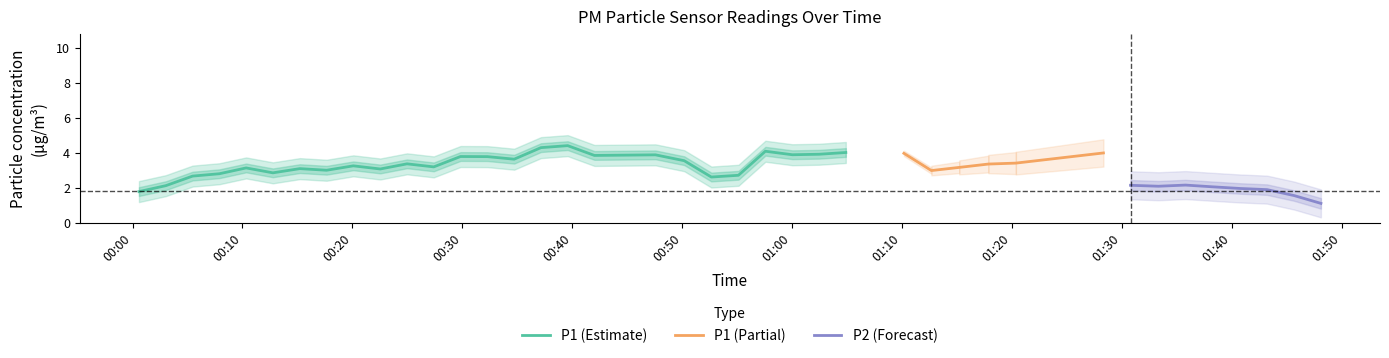

At 14, list the series in order from largest to smallest.

P1, P2